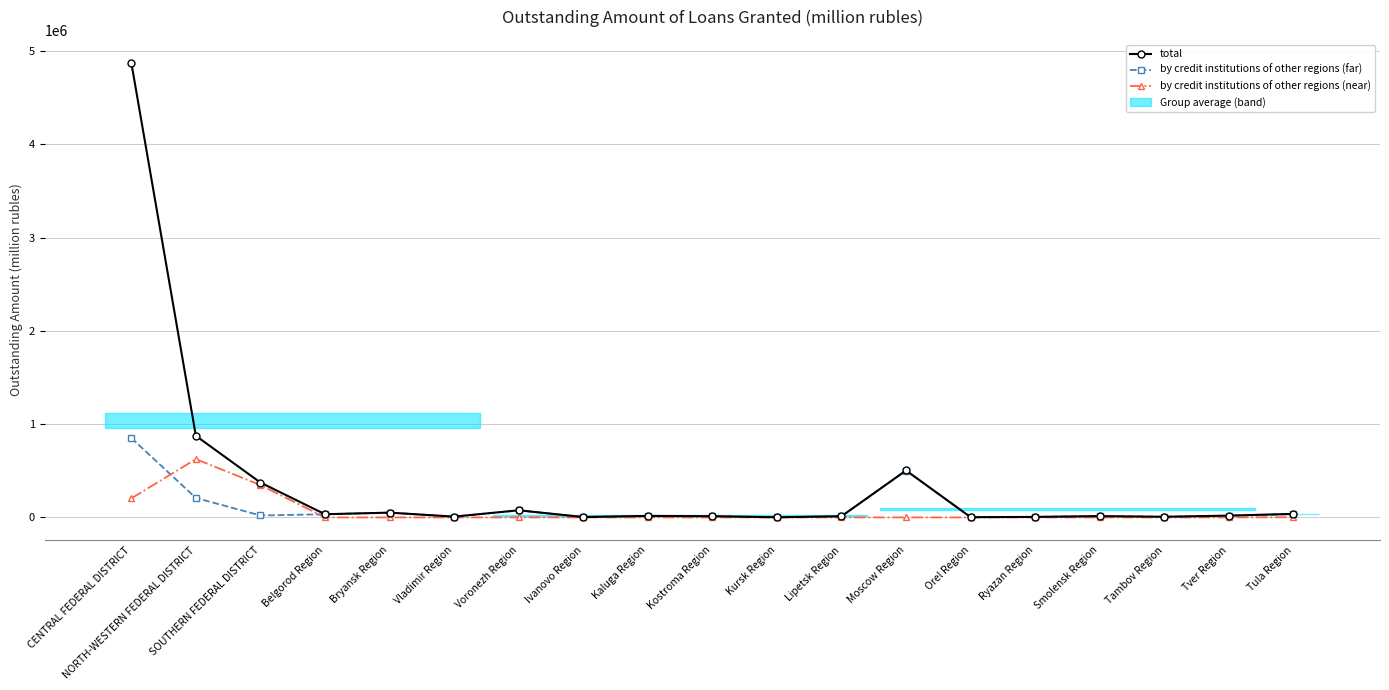

Reading right to left, extract all data points from this chart.

total: Tula Region=37878	Tver Region=19365	Tambov Region=7068	Smolensk Region=14053	Ryazan Region=5624	Orel Region=2810	Moscow Region=503707	Lipetsk Region=12466	Kursk Region=1680	Kostroma Region=13094	Kaluga Region=16341	Ivanovo Region=3935	Voronezh Region=76506	Vladimir Region=8501	Bryansk Region=51316	Belgorod Region=34272	SOUTHERN FEDERAL DISTRICT=374101	NORTH-WESTERN FEDERAL DISTRICT=874949	CENTRAL FEDERAL DISTRICT=4875885
by credit institutions of other regions (far): Tula Region=35613	Tver Region=19363	Tambov Region=7068	Smolensk Region=13990	Ryazan Region=5604	Orel Region=2809	Moscow Region=502536	Lipetsk Region=12465	Kursk Region=1678	Kostroma Region=13094	Kaluga Region=16335	Ivanovo Region=3878	Voronezh Region=76146	Vladimir Region=8496	Bryansk Region=51316	Belgorod Region=34270	SOUTHERN FEDERAL DISTRICT=20955	NORTH-WESTERN FEDERAL DISTRICT=208811	CENTRAL FEDERAL DISTRICT=851416
by credit institutions of other regions (near): Tula Region=2265	Tver Region=3	Tambov Region=1	Smolensk Region=2	Ryazan Region=3	Orel Region=2	Moscow Region=388	Lipetsk Region=1	Kursk Region=1	Kostroma Region=0	Kaluga Region=6	Ivanovo Region=8	Voronezh Region=361	Vladimir Region=5	Bryansk Region=0	Belgorod Region=2	SOUTHERN FEDERAL DISTRICT=347037	NORTH-WESTERN FEDERAL DISTRICT=625071	CENTRAL FEDERAL DISTRICT=203996